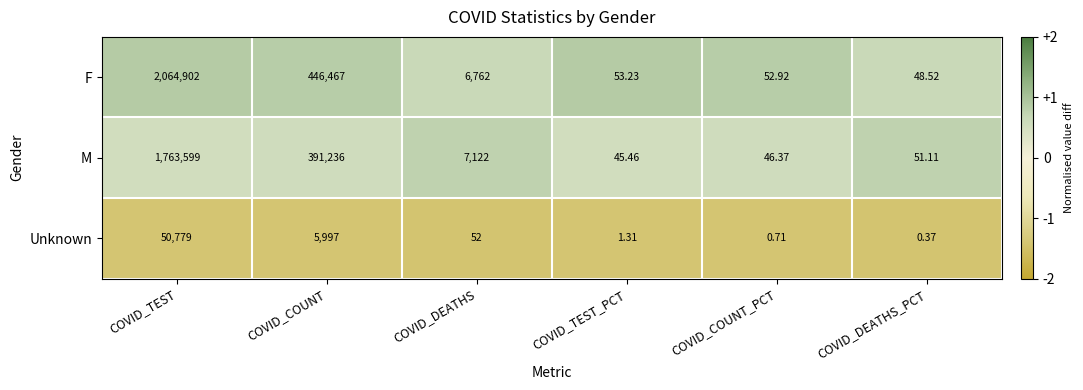

Between COVID_TEST and COVID_DEATHS_PCT, which series saw the biggest shift?

F